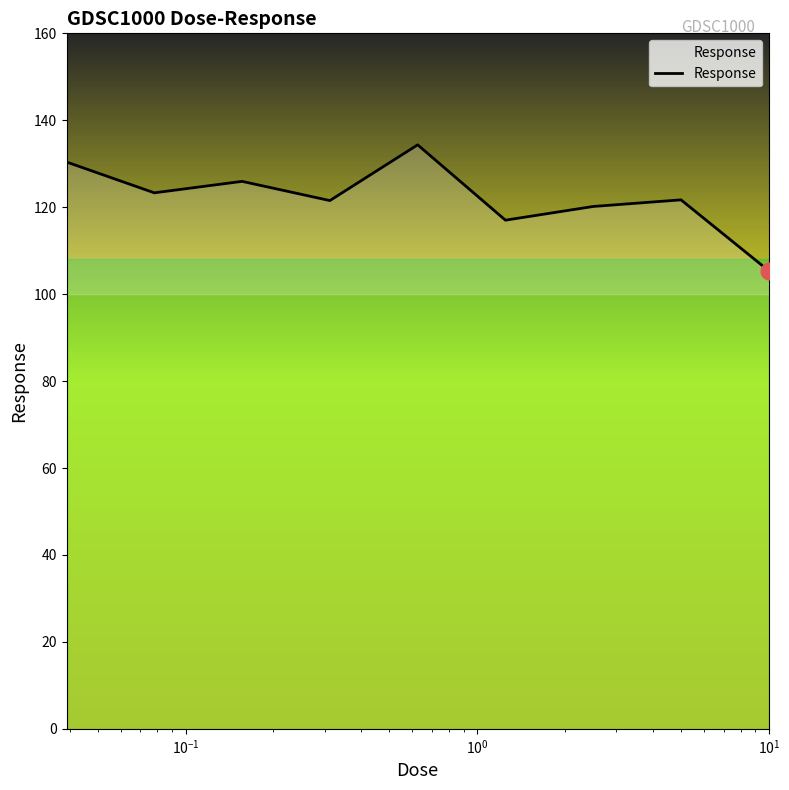

What is the difference between the maximum and minimum values?

29.0